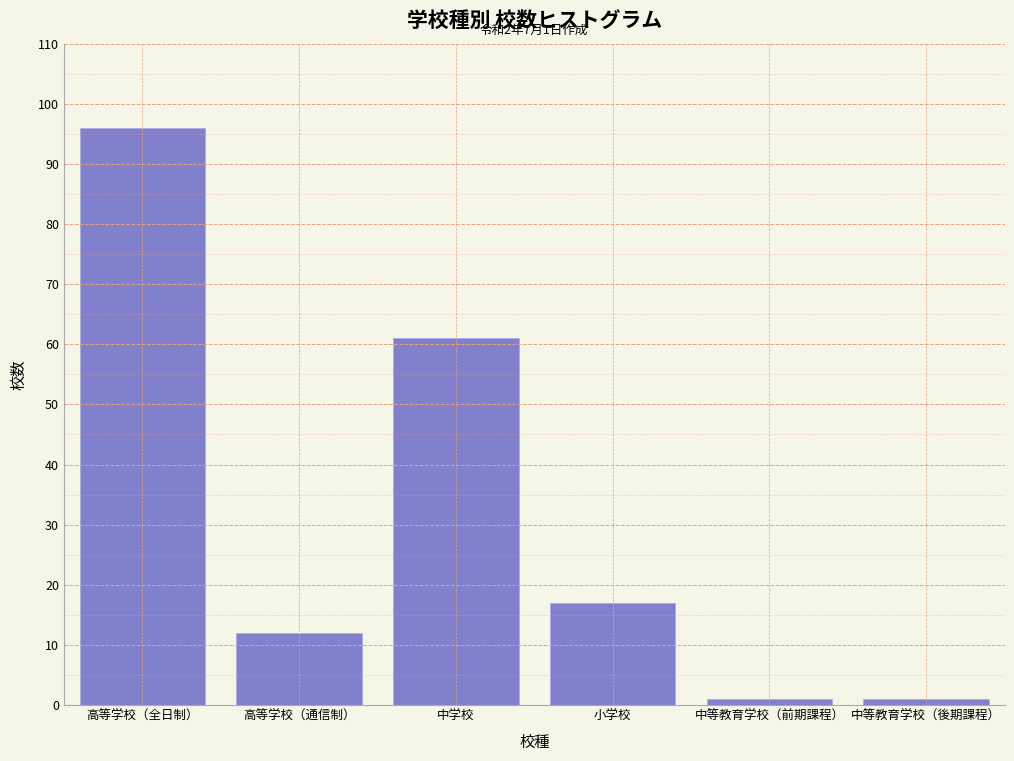

Reading left to right, transcribe all the data shown in this chart.

96	12	61	17	1	1